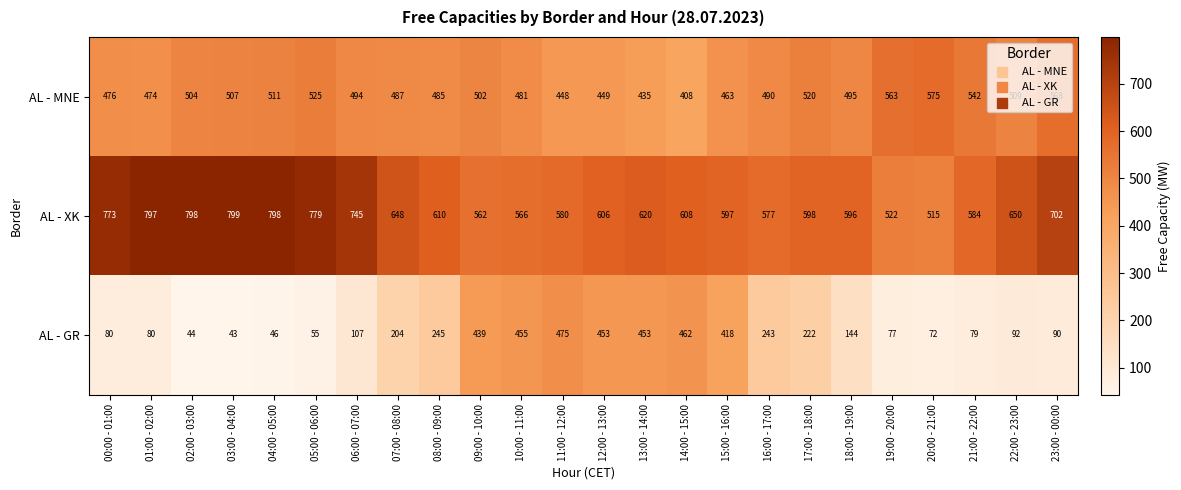

True or false: AL - MNE has a value of 525 at 05:00 - 06:00.

True